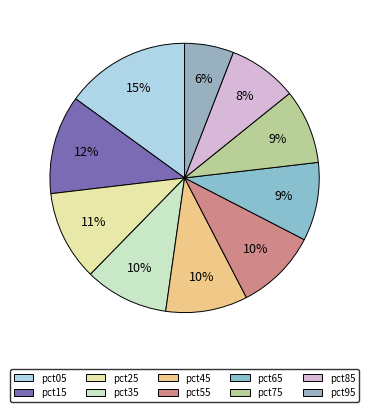

To the nearest percent, what portion does pct15 represent?

12%